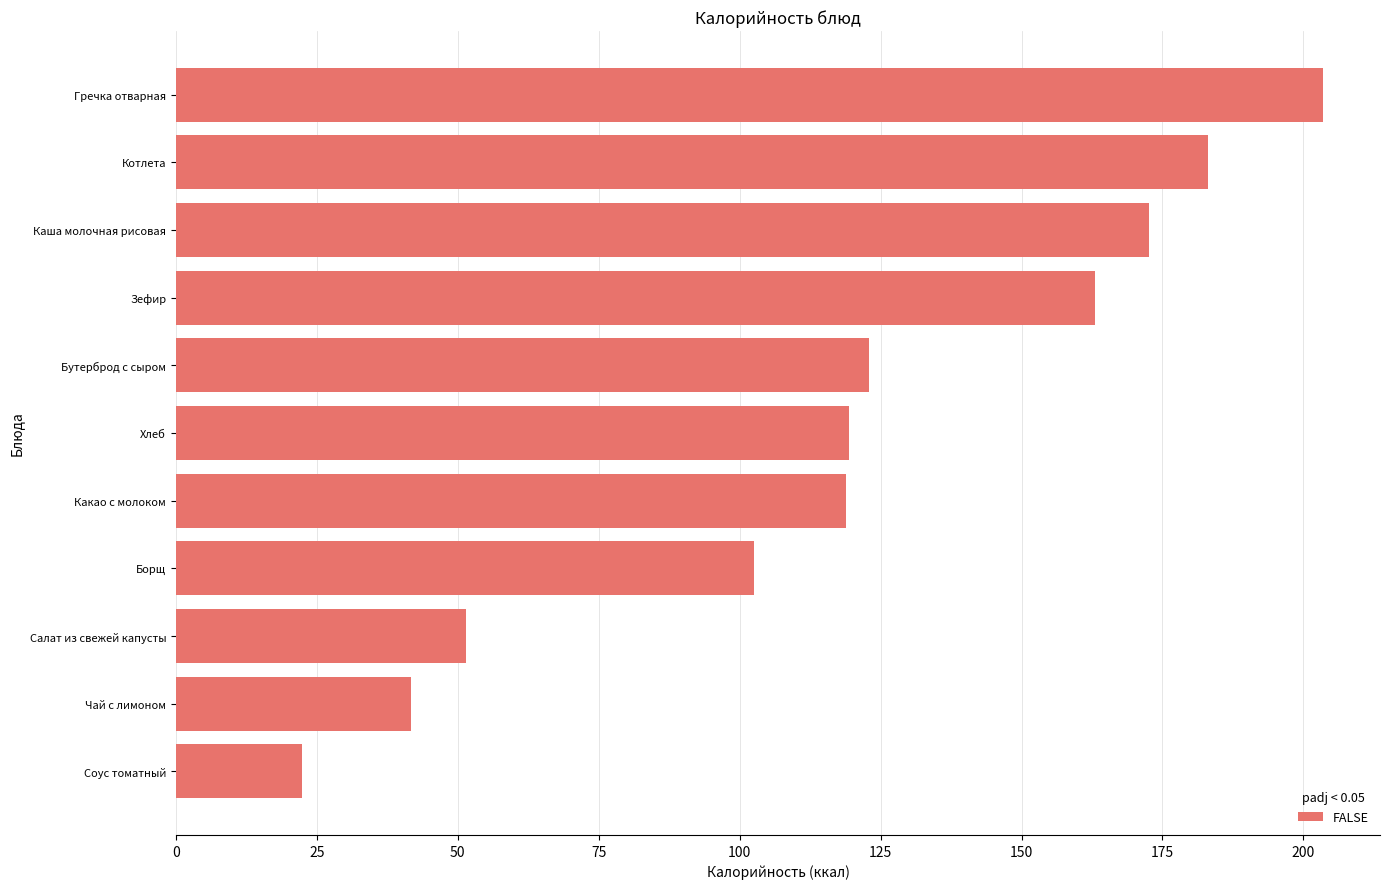

What is the label of the 7th bar from the bottom?

Бутерброд с сыром